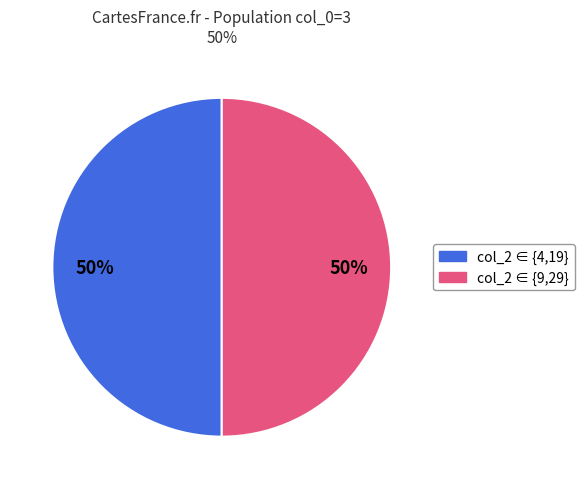

To the nearest percent, what is the average slice percentage?

50%